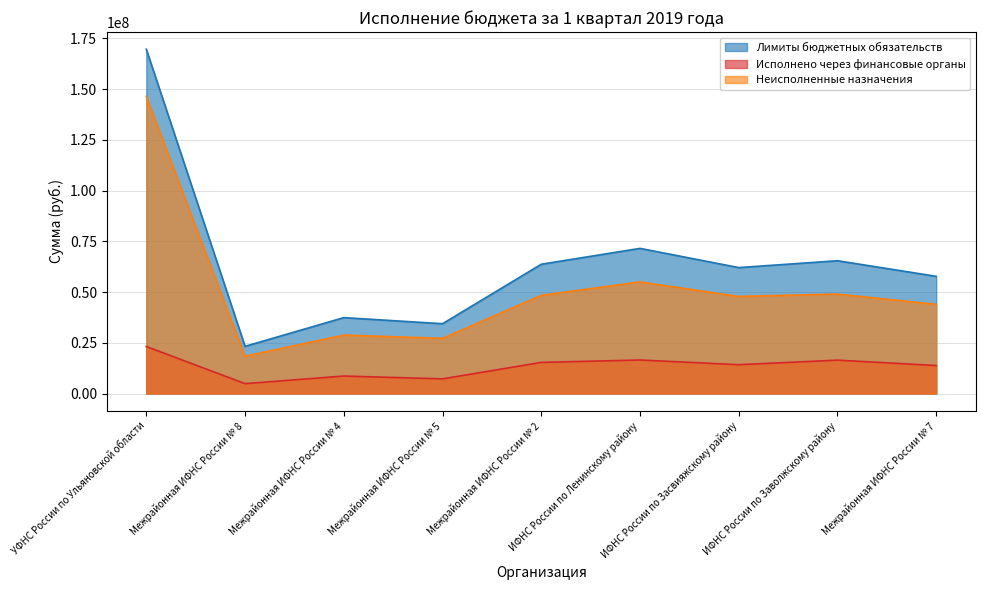

Is it true that Исполнено через финансовые органы equals 8609900.0 at Межрайонная ИФНС России № 4?

True